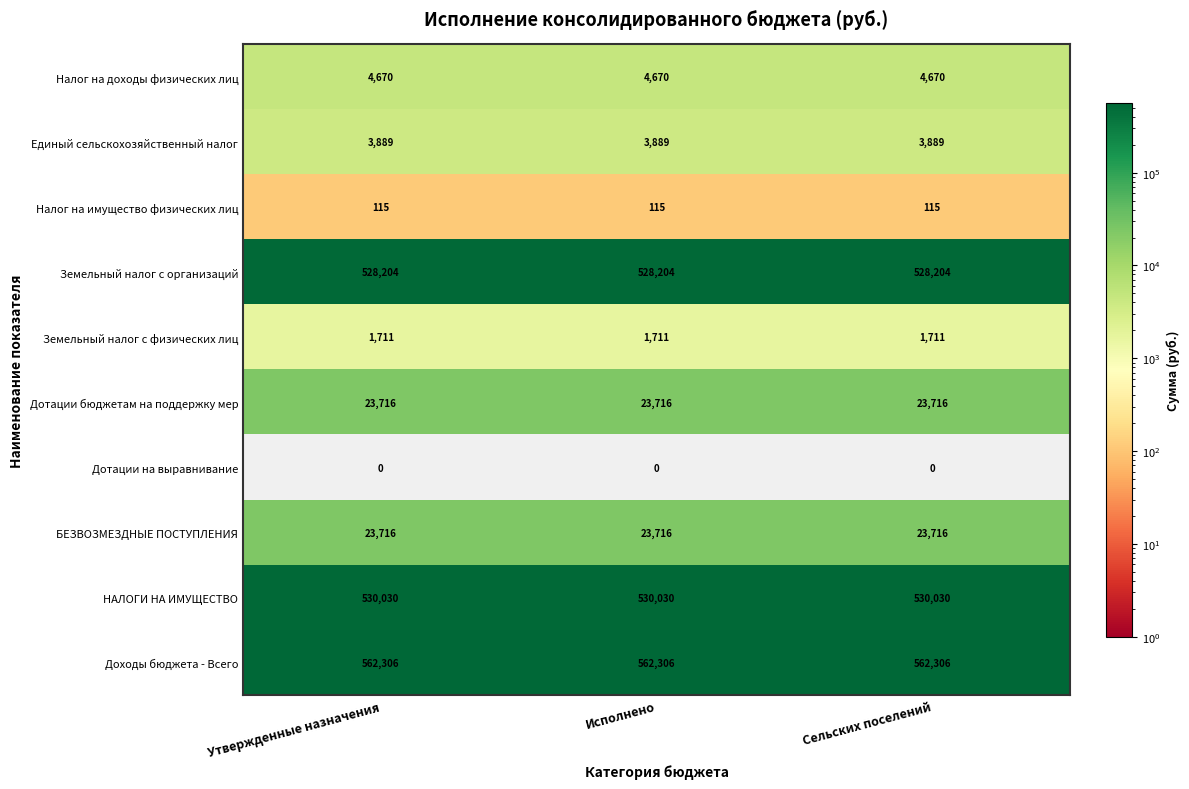

What is the sum of the Доходы бюджета - Всего values at Сельских поселений and Исполнено?

1124612